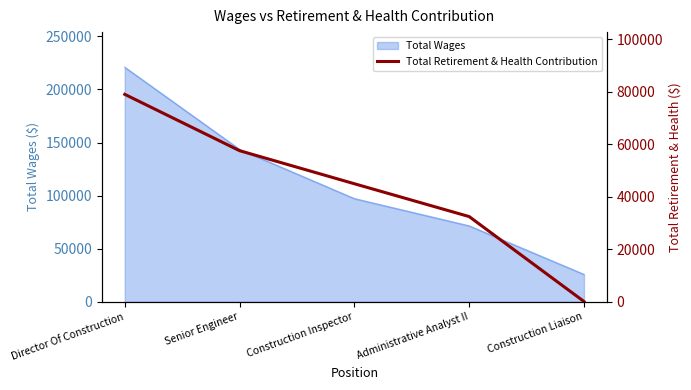

Count the values in the range 32483 to 57599.

3